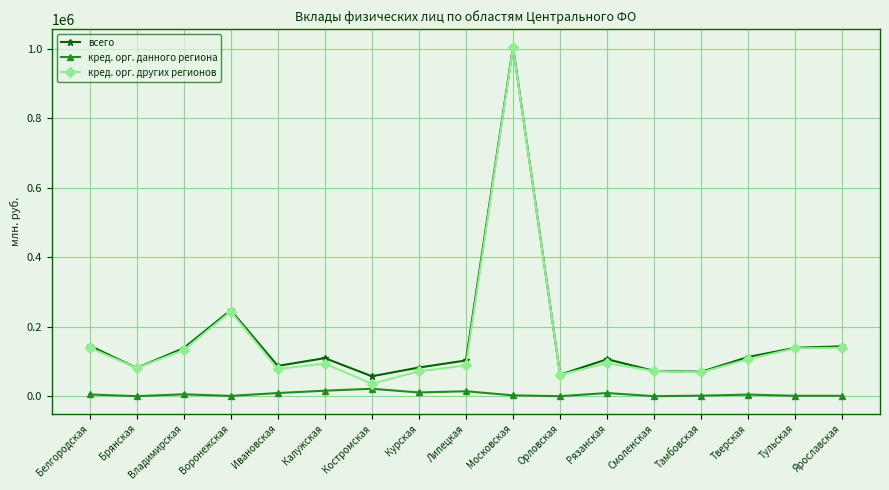

True or false: всего has more than 2 points higher than both neighbors.

True